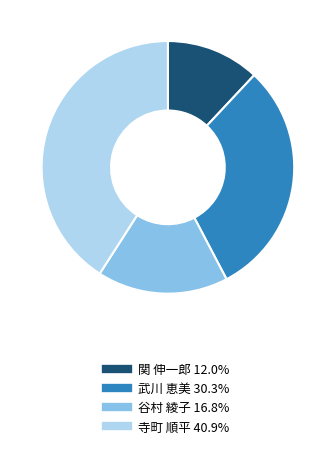

How many segments does this pie chart have?

4